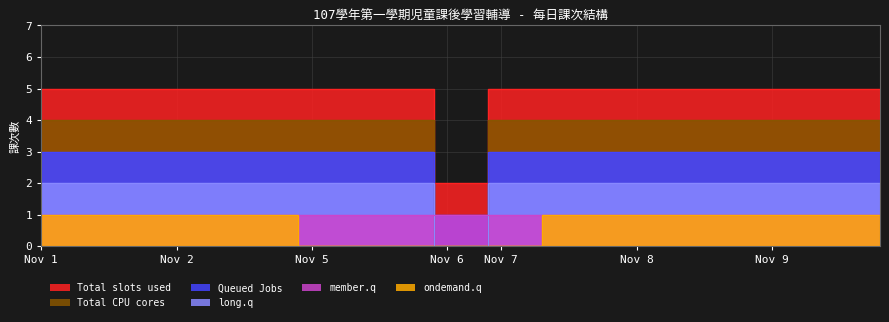

Which category has the highest value across all series?

Nov 1